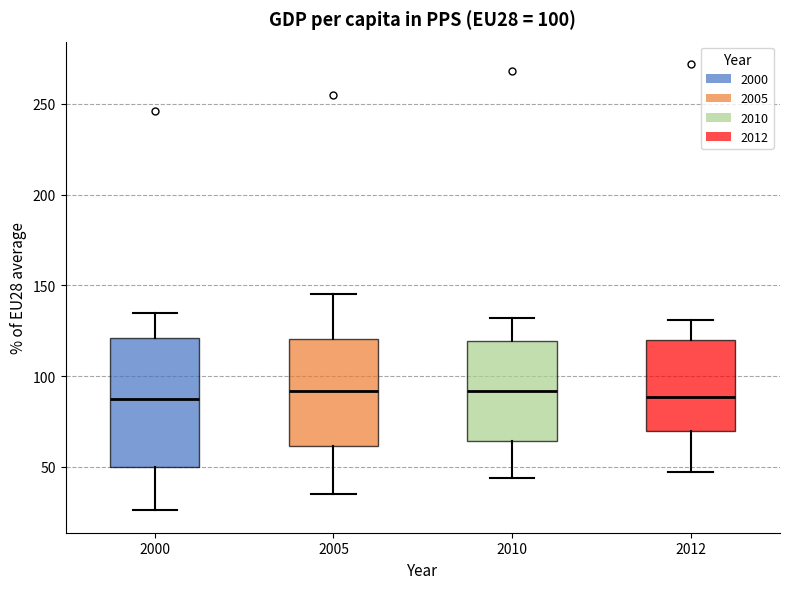

Comparing the boxes themselves (not the whiskers), which one is the tallest?

2000